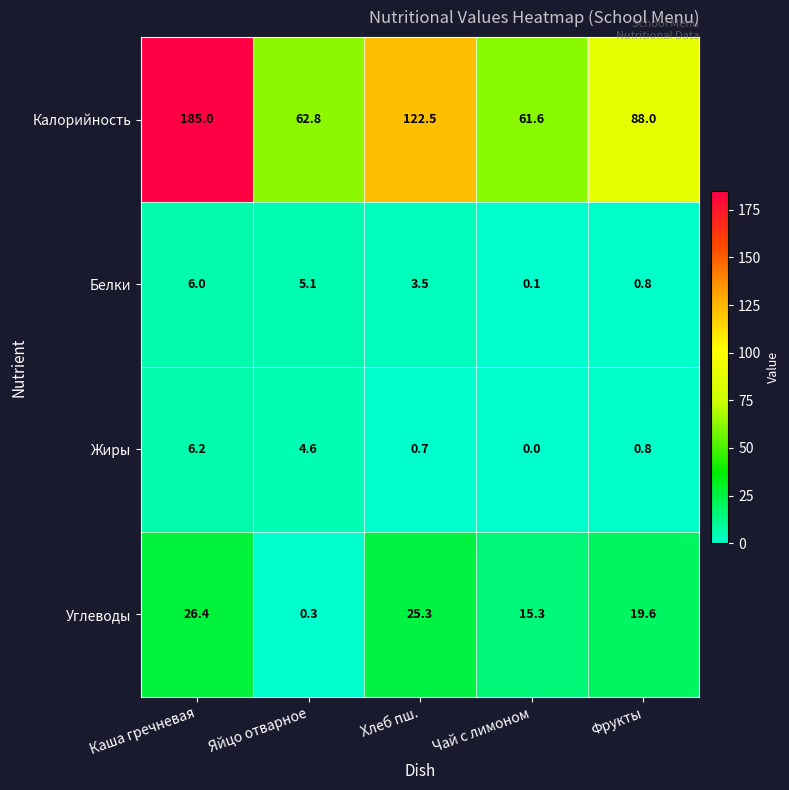

Which category has the highest value in the Калорийность series?

Каша гречневая